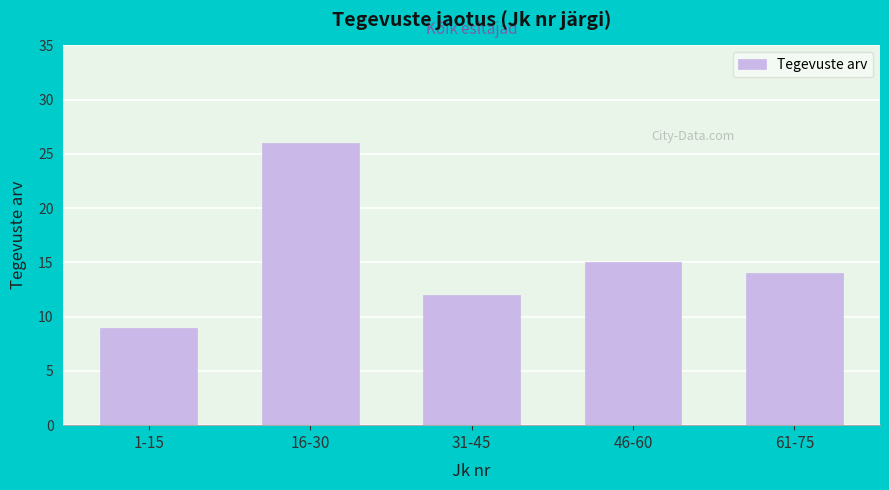

Reading left to right, extract all data points from this chart.

9	26	12	15	14